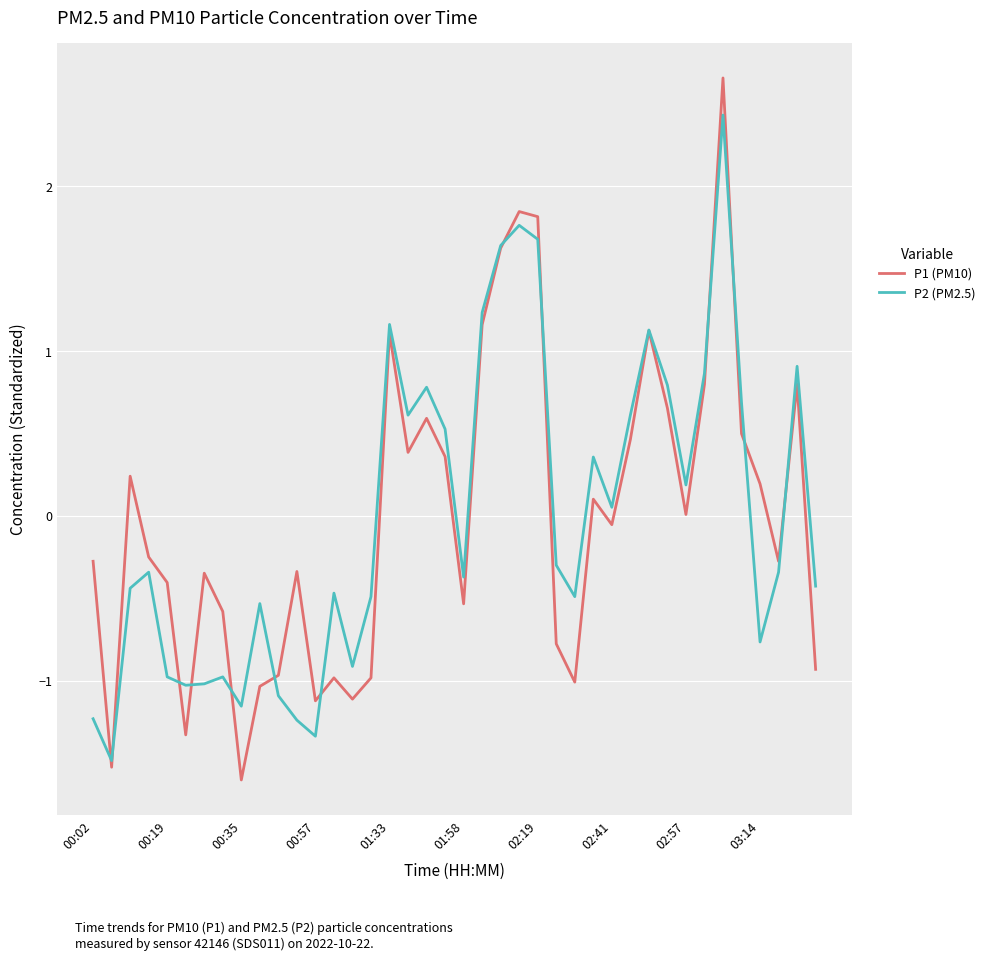

List the series in order of their peak value, lowest first.

P2 (PM2.5), P1 (PM10)